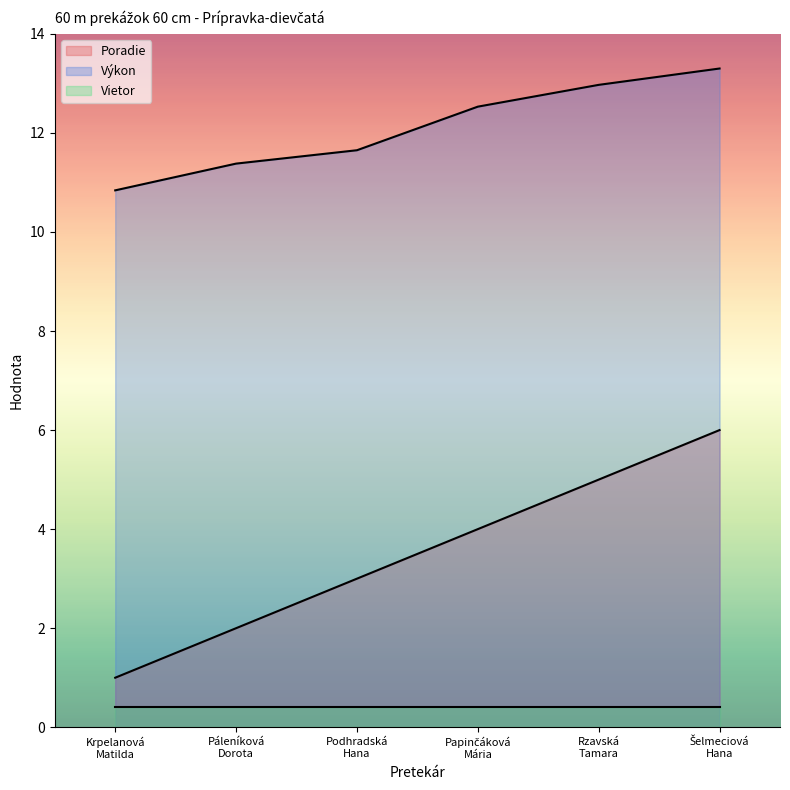

True or false: Výkon has more than 2 points higher than both neighbors.

False